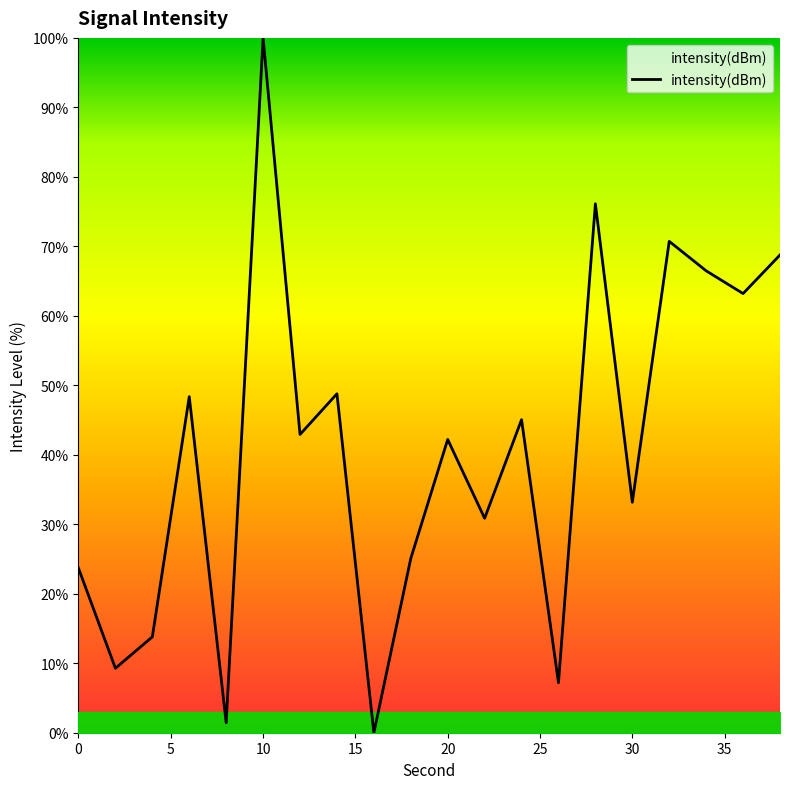

What is the maximum value shown in the chart?

100.0